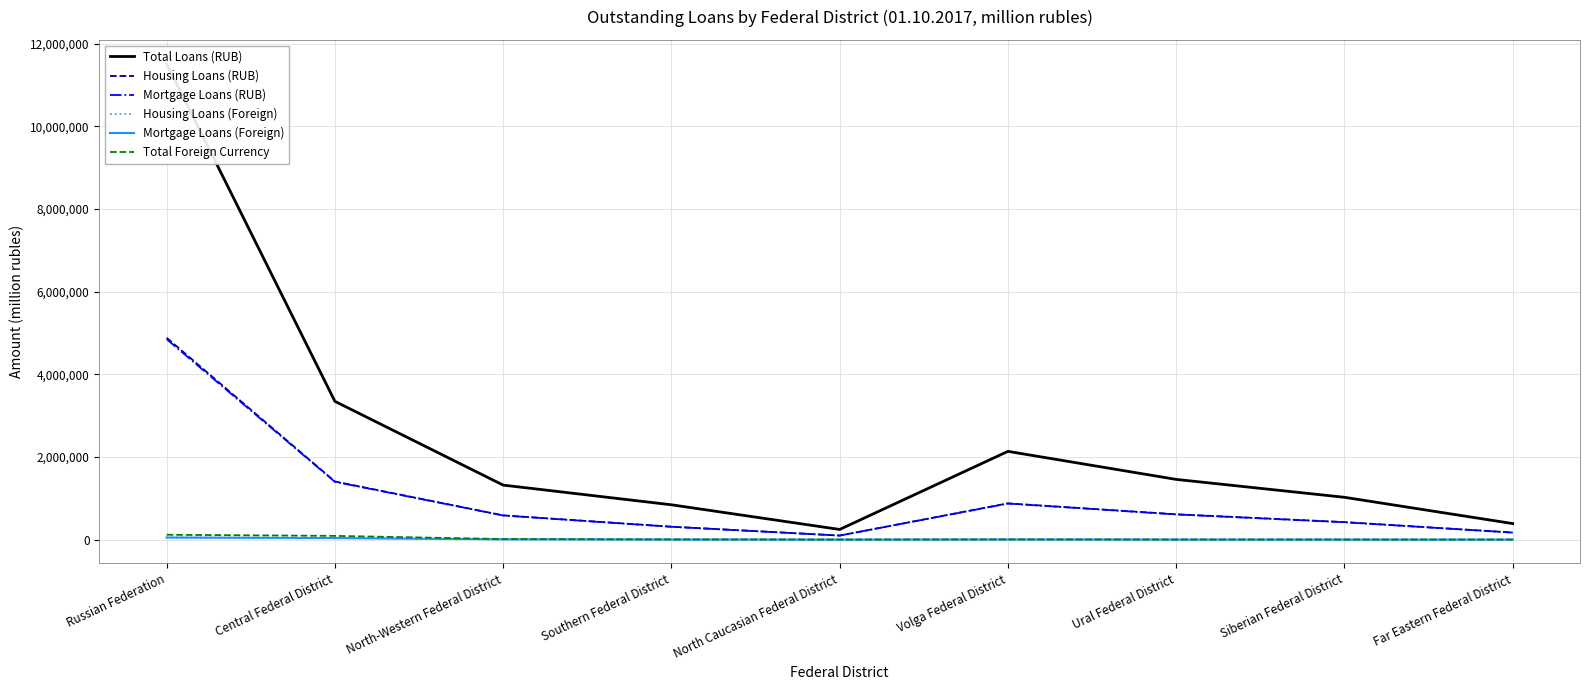

What is the label of the 5th point from the left?

North Caucasian Federal District